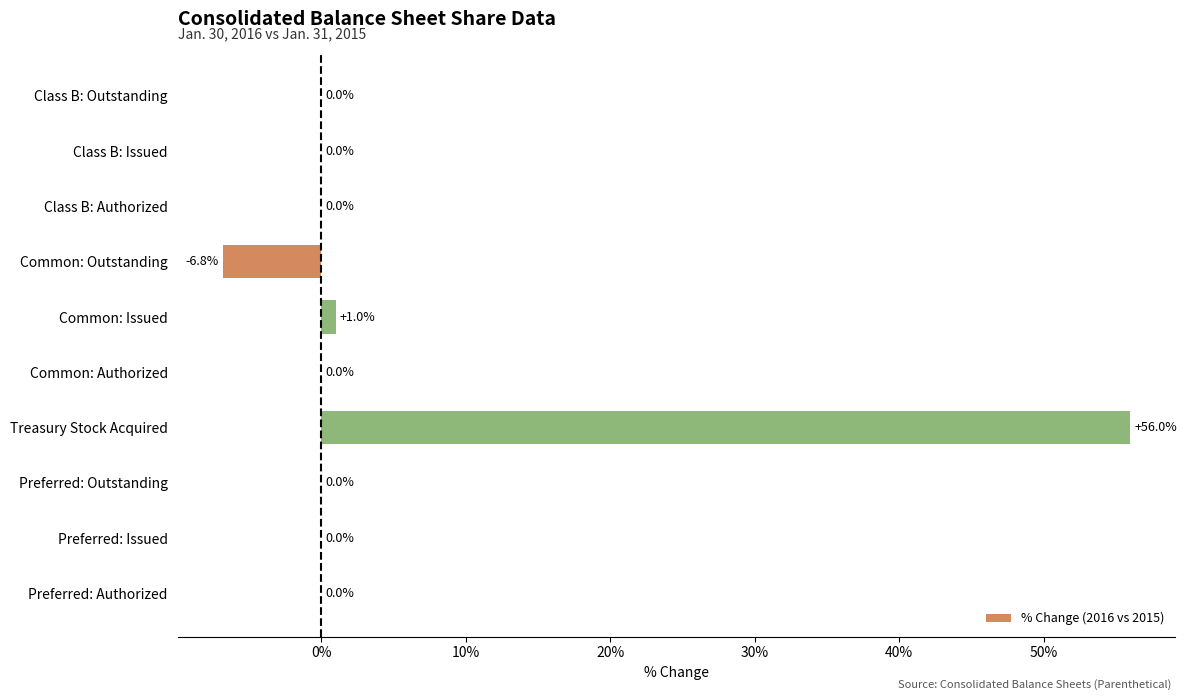

What value does the data have at Common: Outstanding?

-6.8